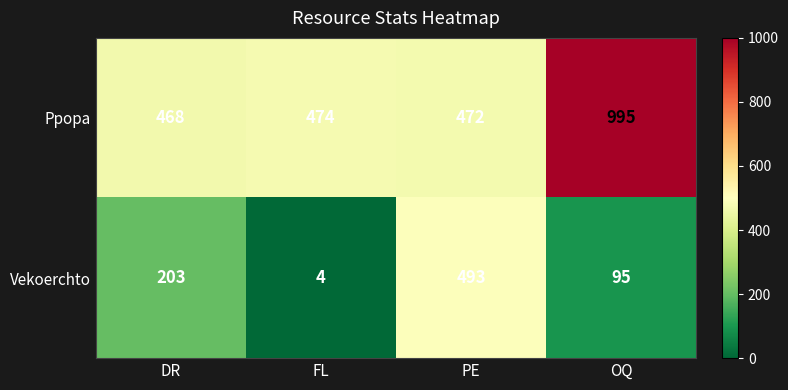

How many categories are shown in the chart?

4